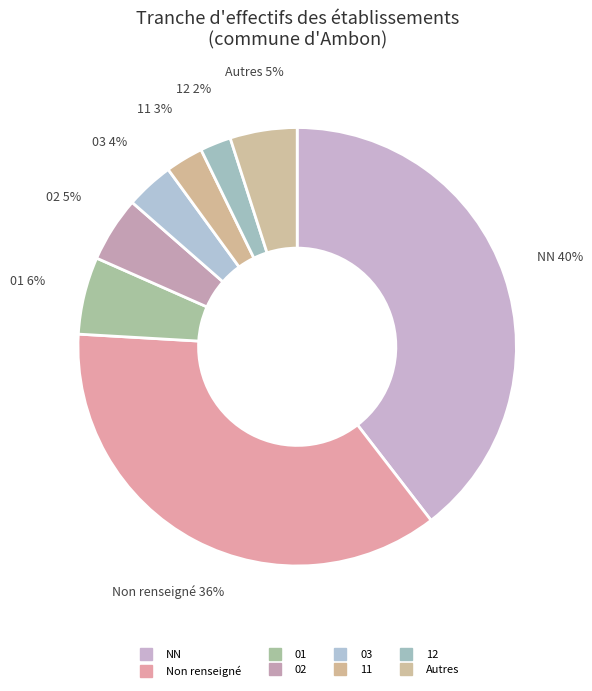

How many slices are in this pie chart?

8